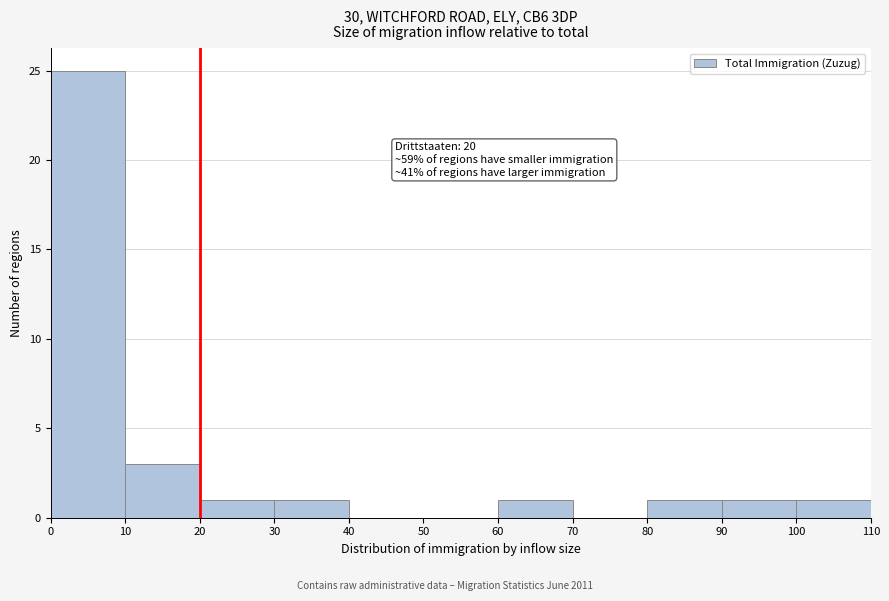

Which range on the x-axis has the tallest bar?

0 to 10